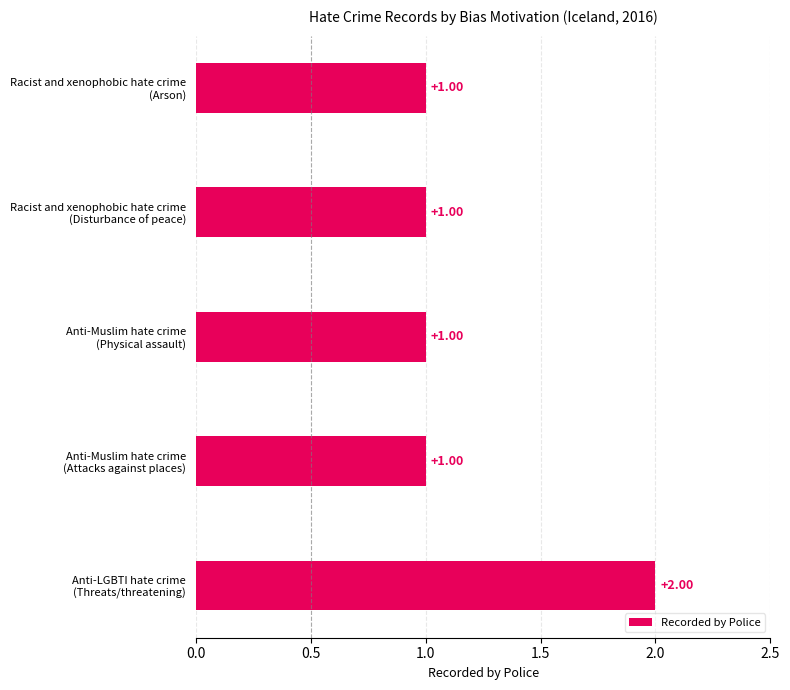

What is the smallest value displayed?

1